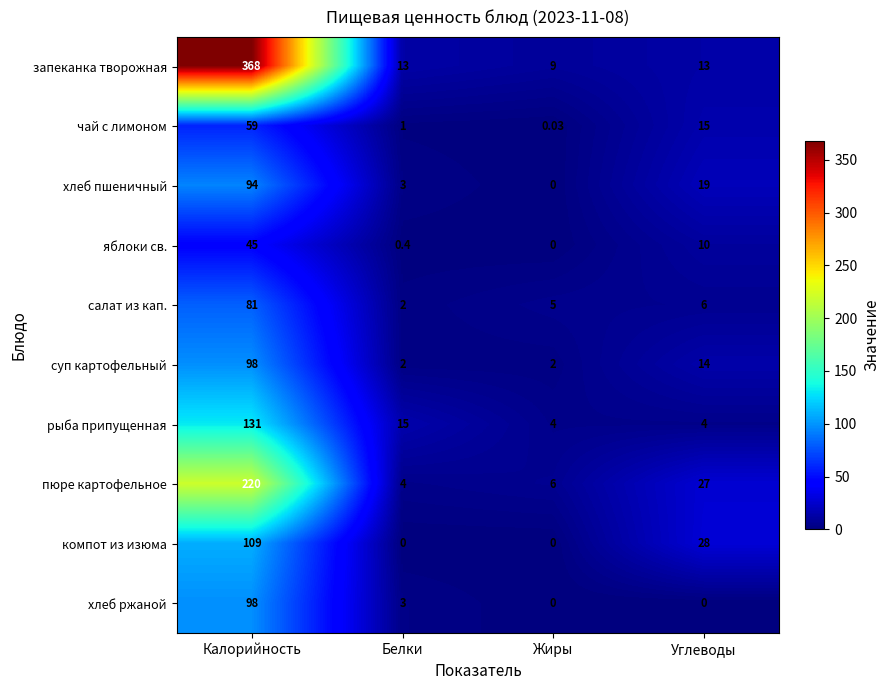

At which category is the sum across all series the highest?

Калорийность